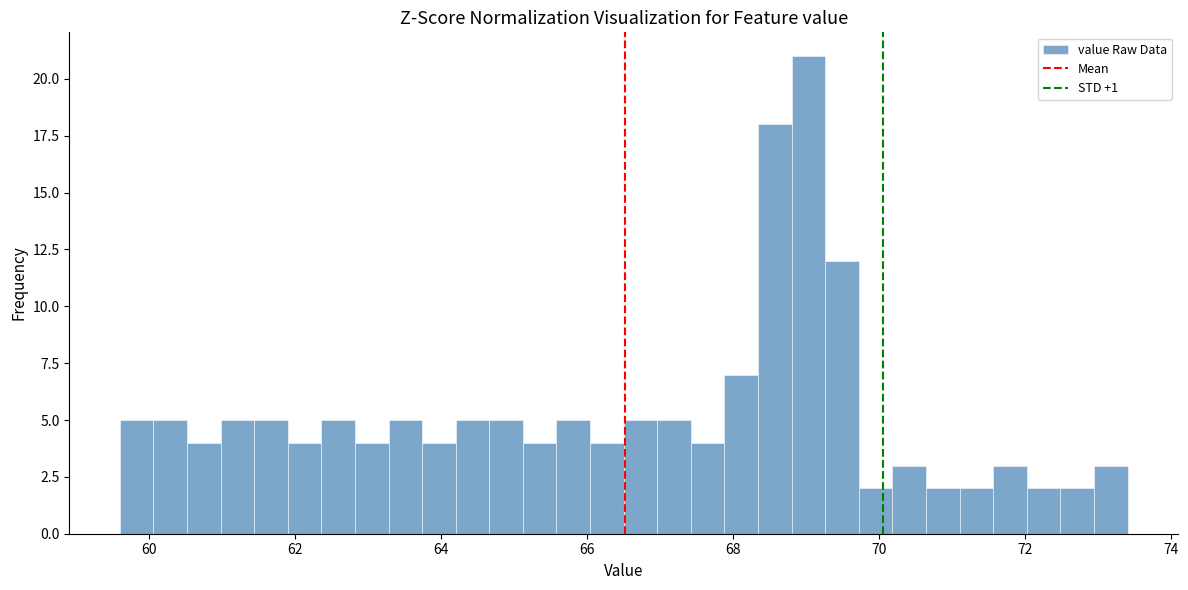

Read against the x-axis, roughly where is the centre of the tallest bar?

69.0